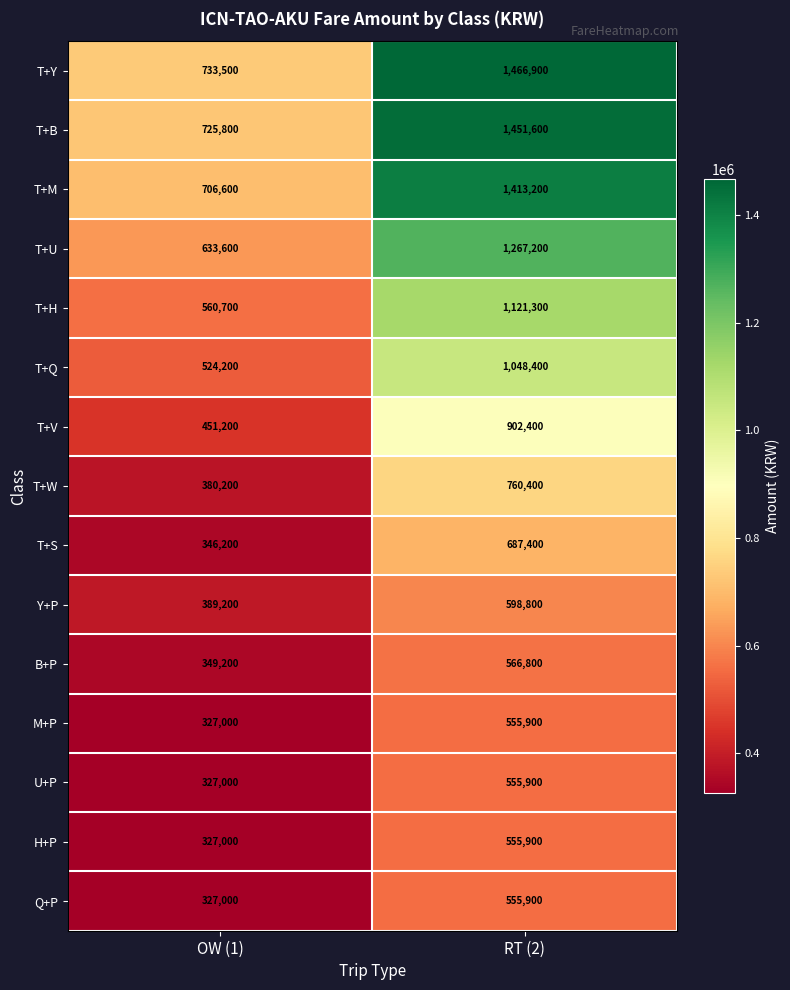

Read the T+B value at RT (2), to the nearest 10.

1451600